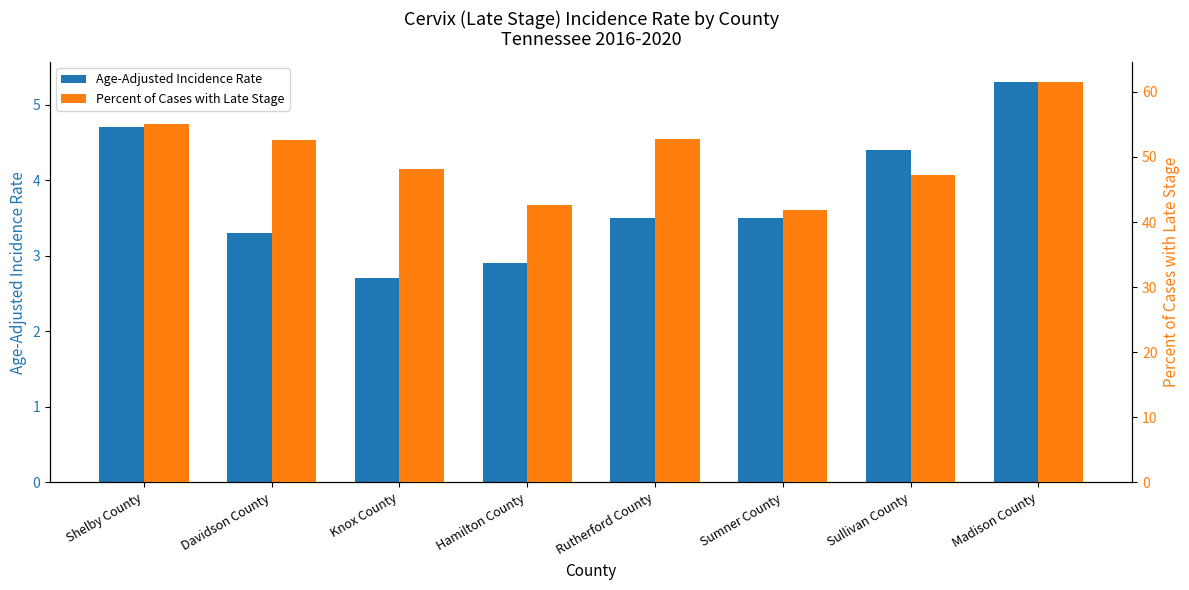

How many data points in Age-Adjusted Incidence Rate are less than 3?

2